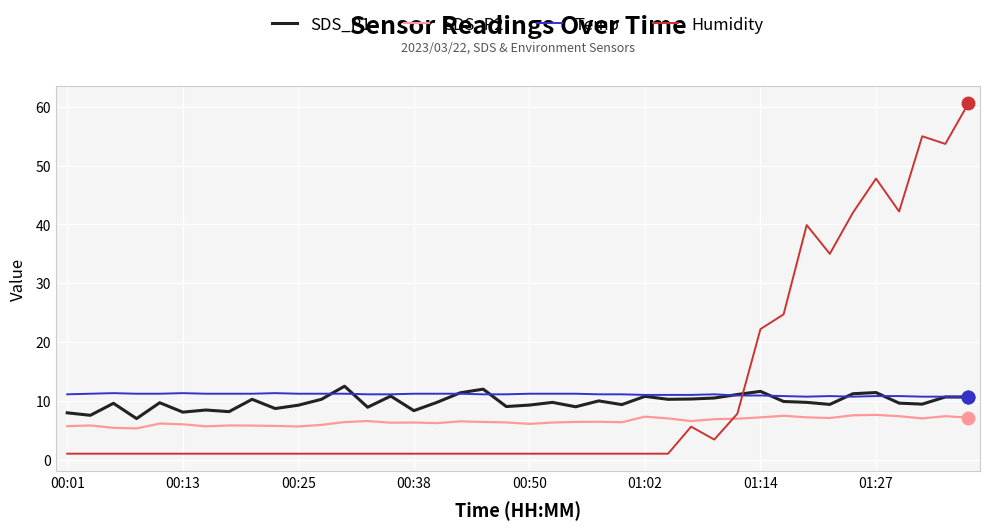

How many categories are shown in the chart?

40